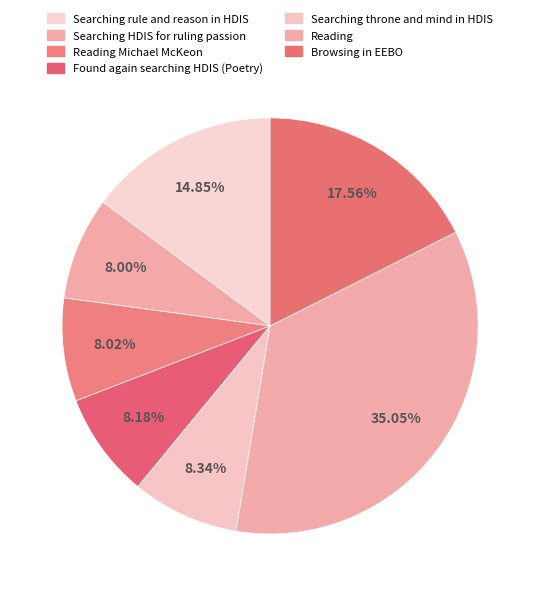

Count the number of slices in the pie.

7